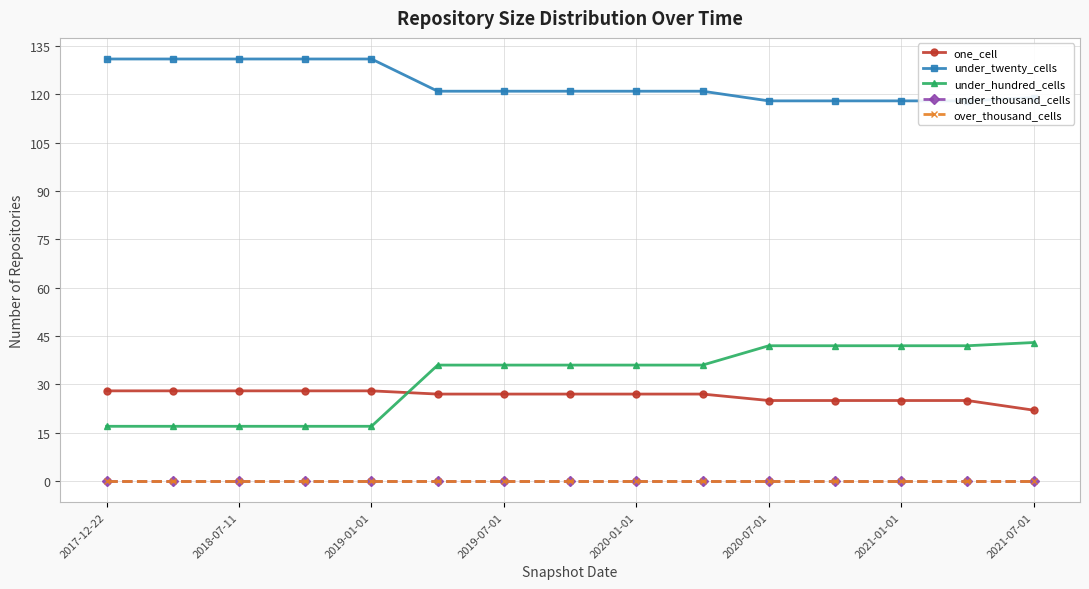

What is the total value across all series at 2017-12-22?

176